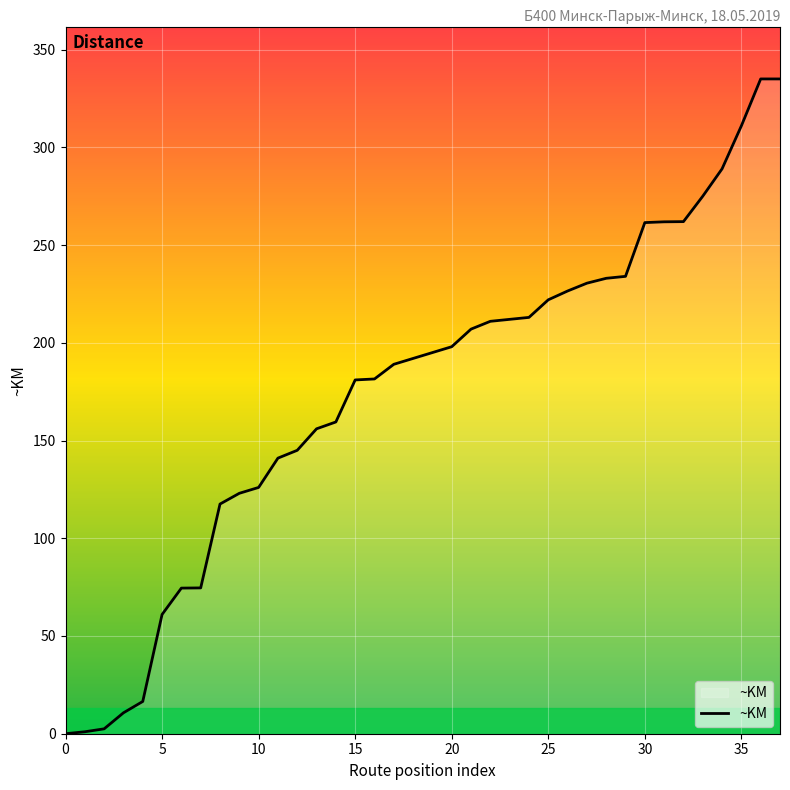

What is the difference between the maximum and minimum values?

335.0